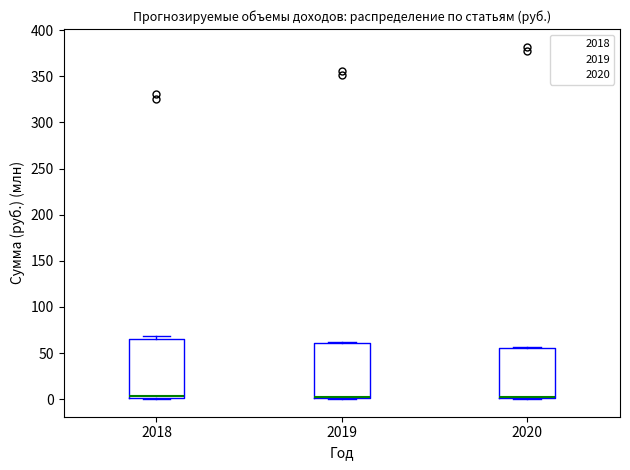

Reading left to right, transcribe this box plot: for each box, give where its median line is, the range the box spans, and where its two whiskers end, as read against the y-axis. The values are not printed on the chart, so give them approximately, as read against the axis.

2018: median 5 (drawn on the box's lower edge), box 0 to 65, whiskers 0 to 70
2019: median 5, box 0 to 60, whiskers 0 to 60
2020: median 5, box 0 to 55, whiskers 0 to 55